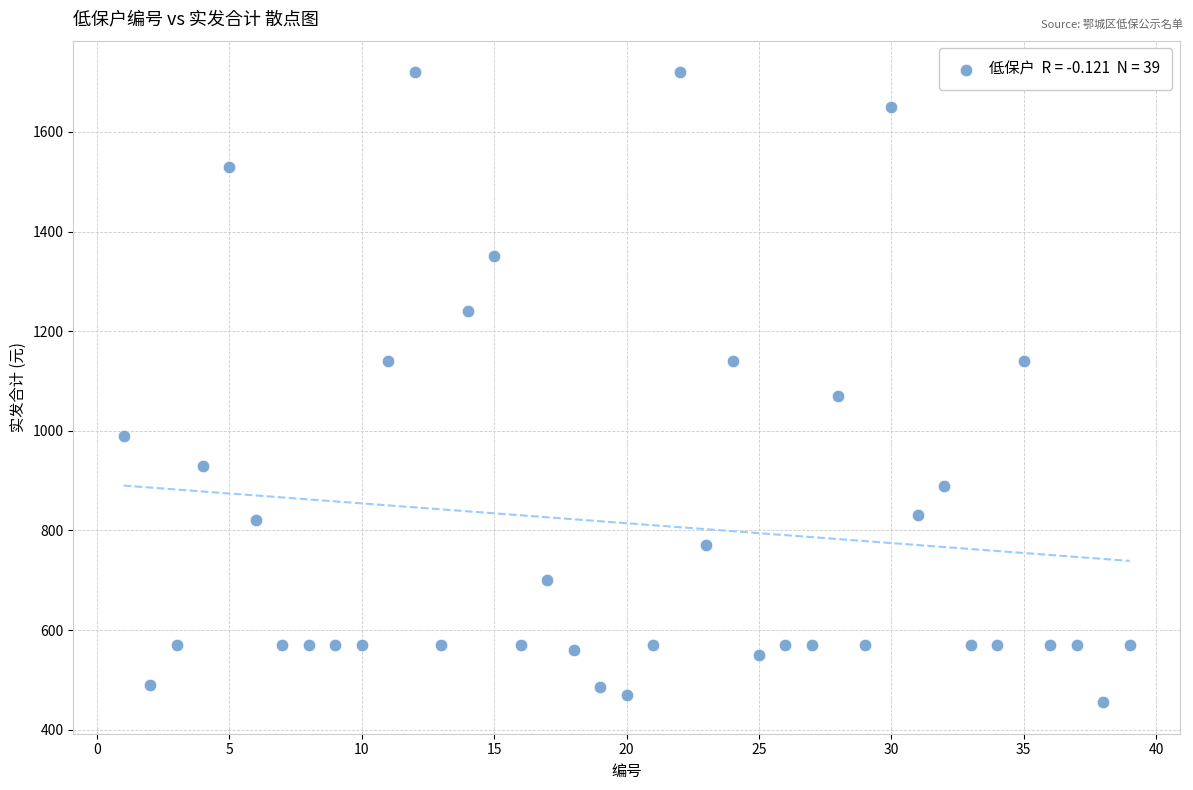

What Y value in the scatter plot is closest to 1087?

1070